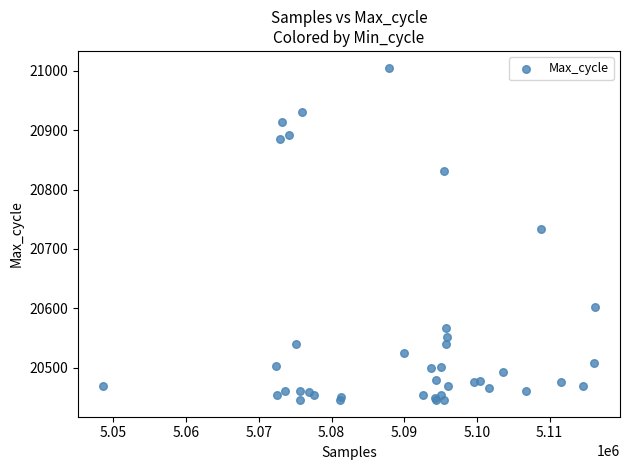

What Y value in the scatter plot is closest to 20725?

20733